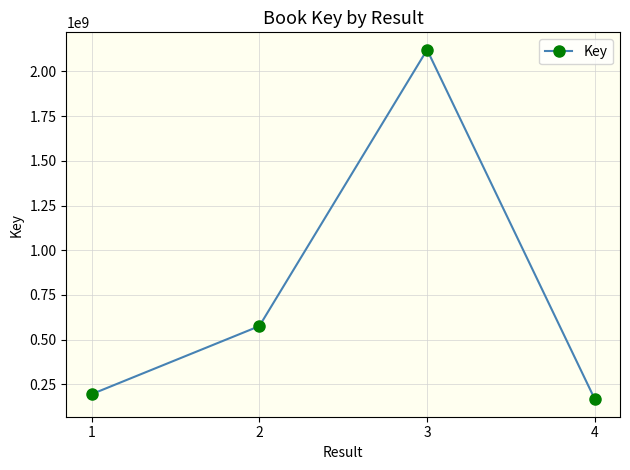

What is the difference between the maximum and minimum values?

1952666714